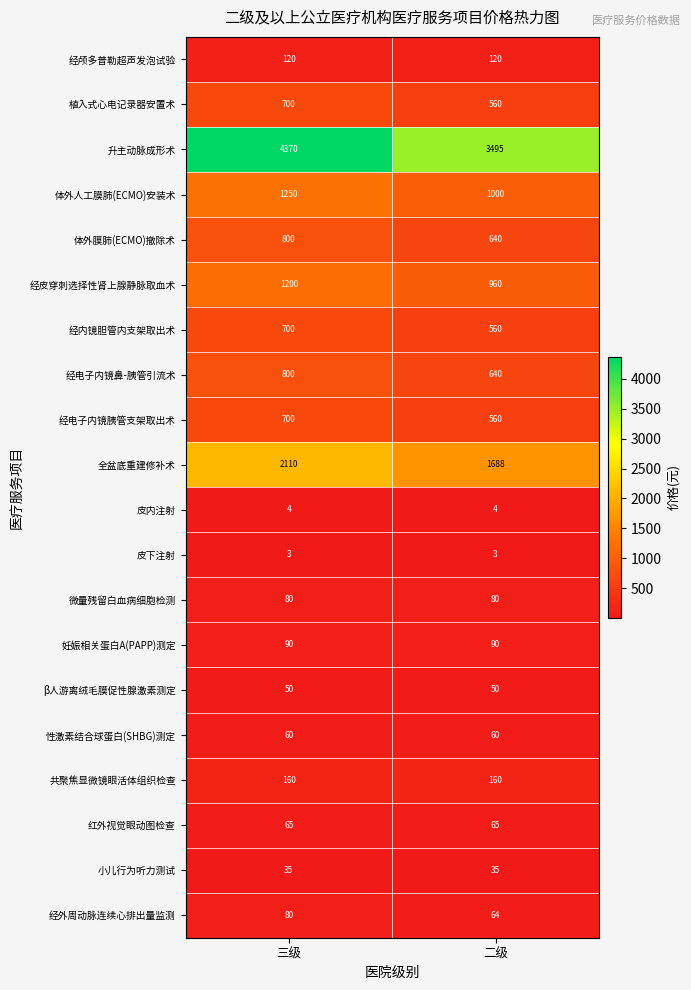

Rank the categories by 全盆底重建修补术 value from lowest to highest.

二级, 三级